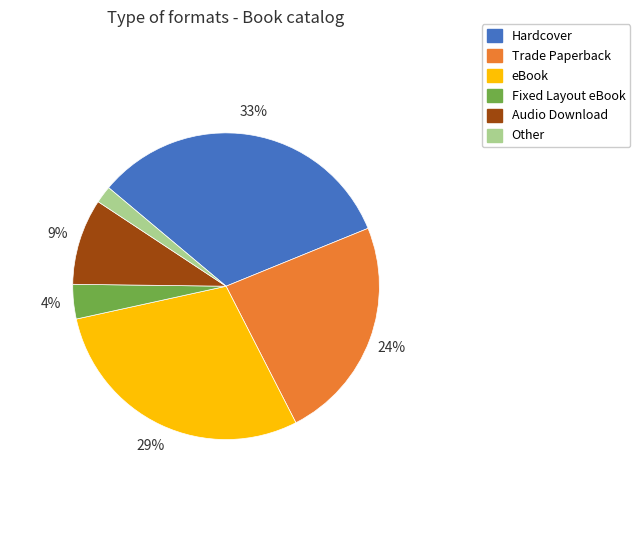

To the nearest percent, what is the difference between the Trade Paperback and eBook slice percentages?

5%